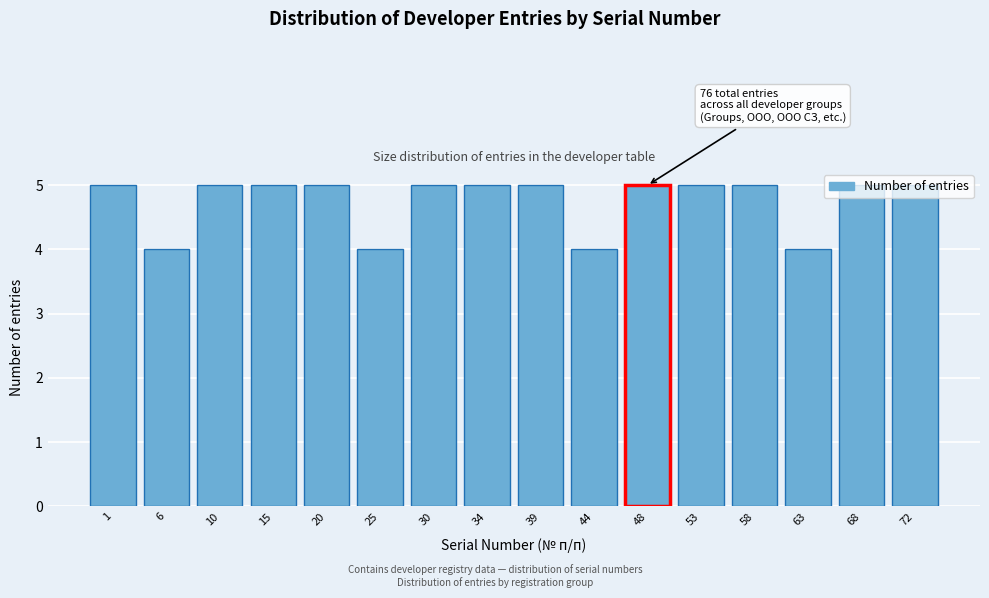

What is the sum of the values at 68 and 25?

9